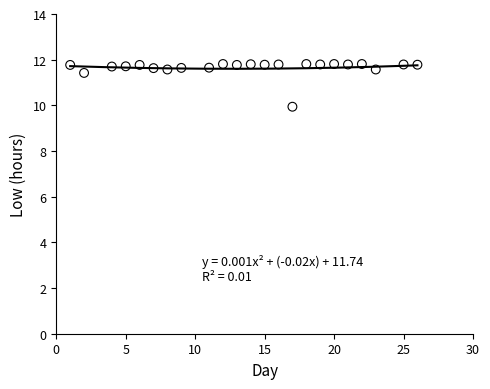

What is the range of Y values (max minus min)?

1.9